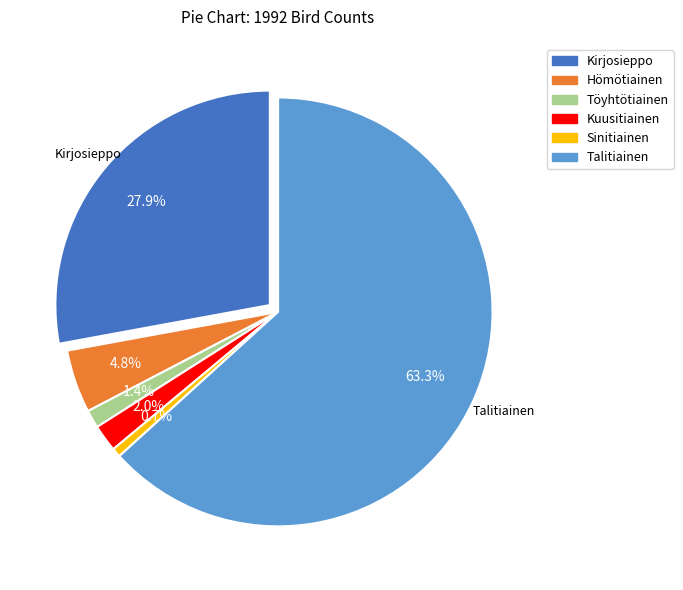

To the nearest percent, what percentage of the pie is Talitiainen?

63%